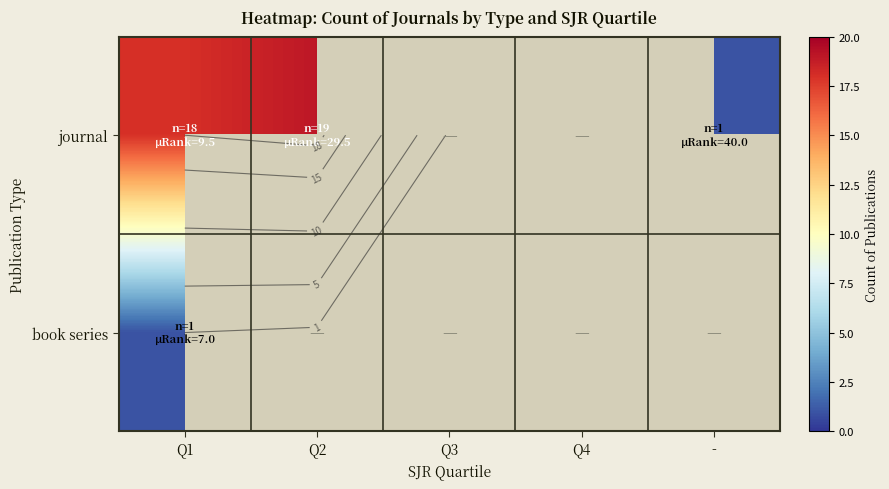

What is the total value across all series at Q1?

19